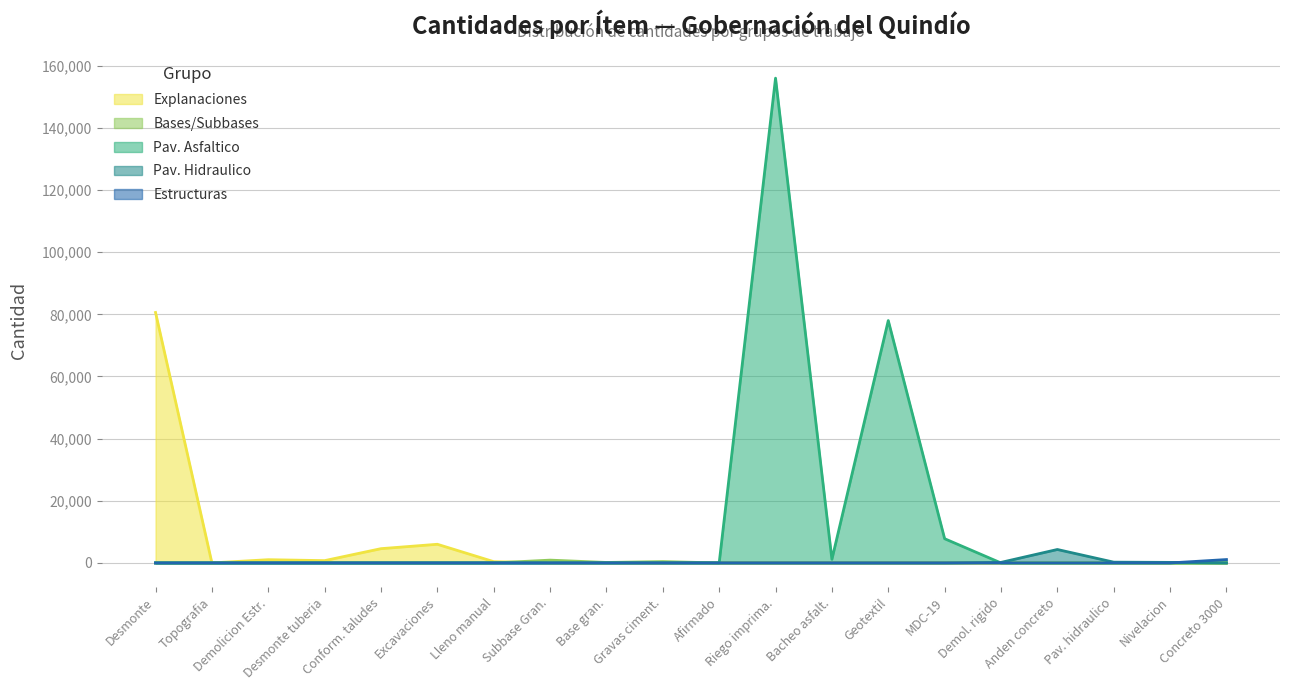

The value of Explanaciones at 6 is 7688.1. True or false?

False